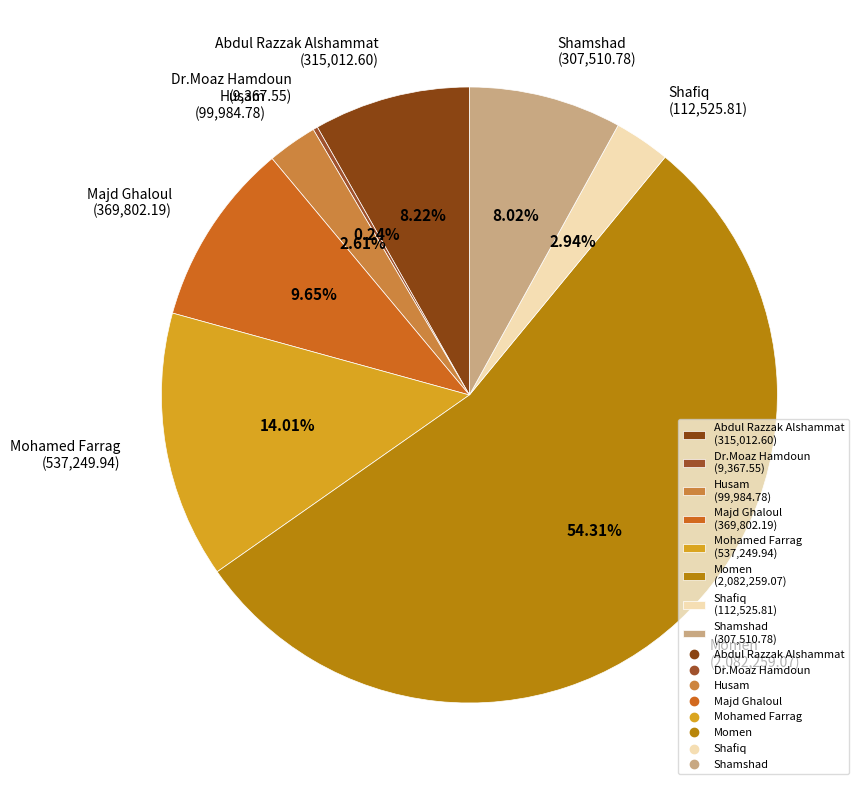

What is the total percentage of Momen and Shamshad?

62.3%